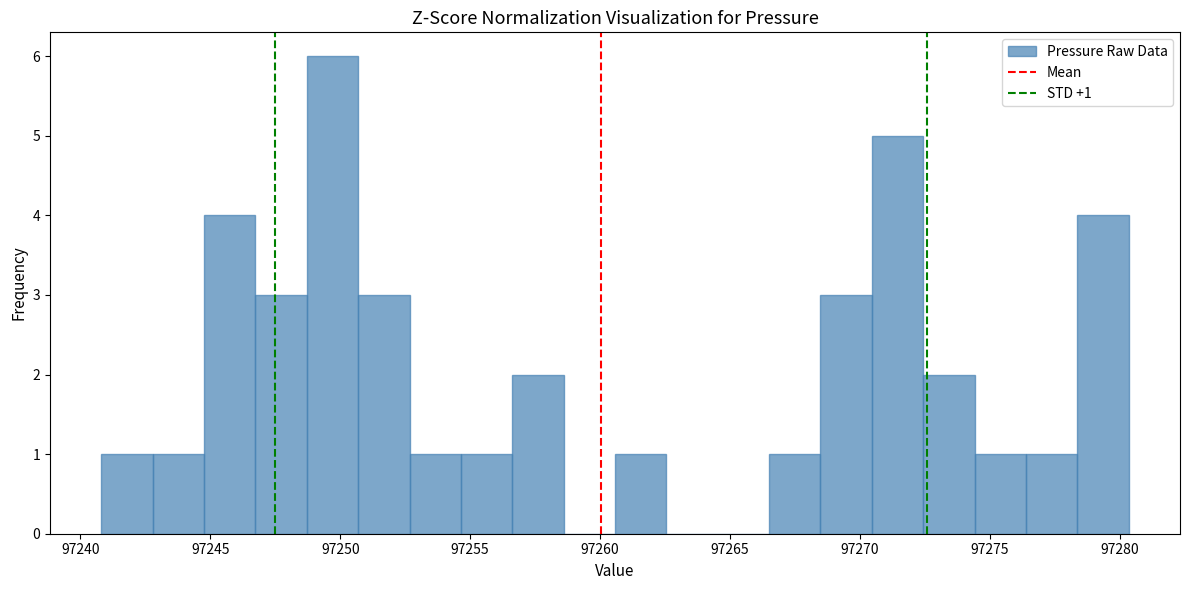

Read against the x-axis, roughly where is the centre of the tallest bar?

97249.5